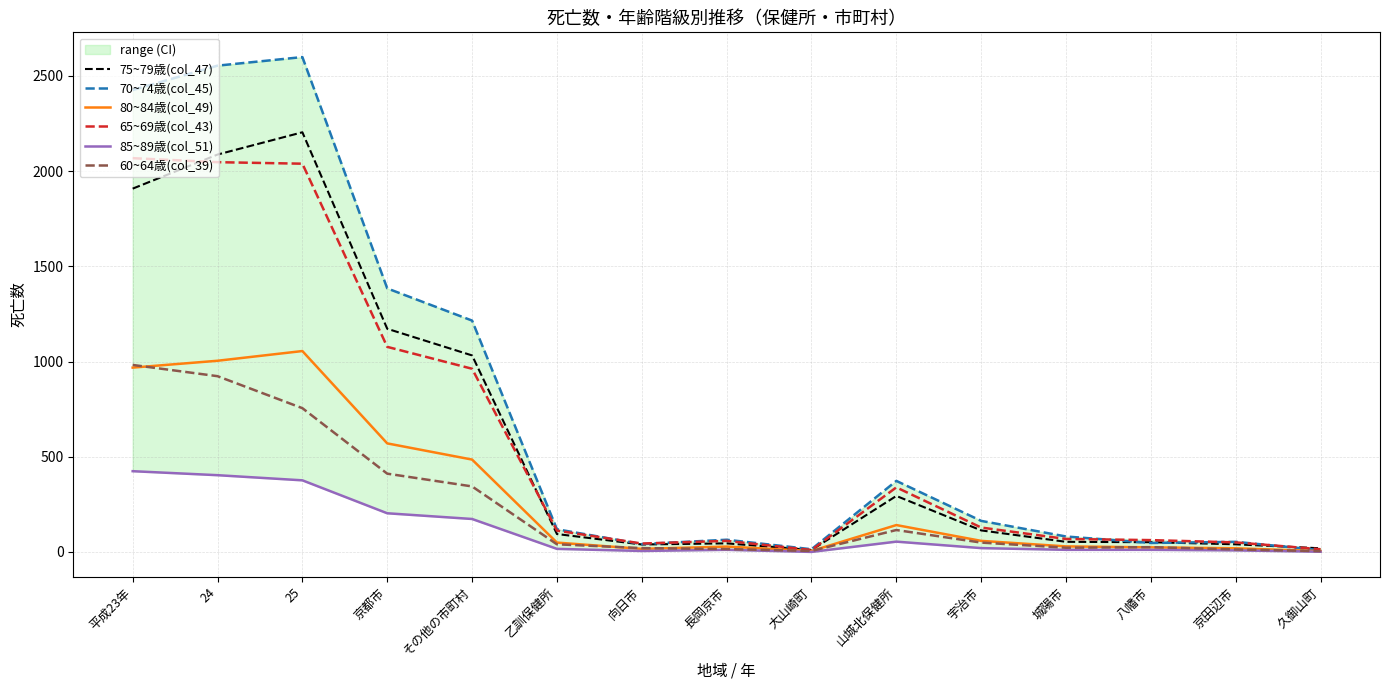

Is the value of 65~69歳(col_43) at その他の市町村 greater than the value of 70~74歳(col_45) at 24?

No